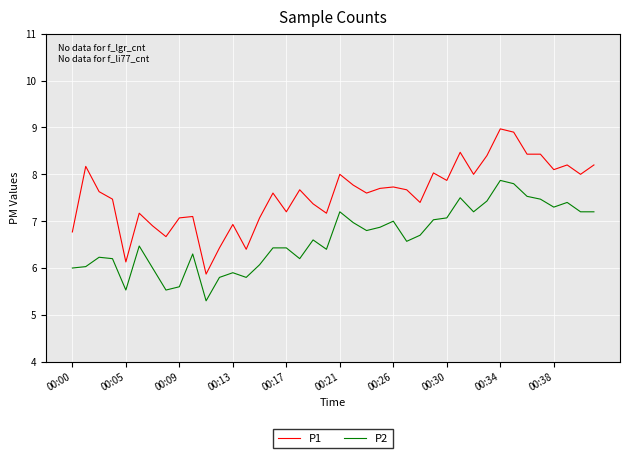

True or false: P2 and P1 cross at least once.

False